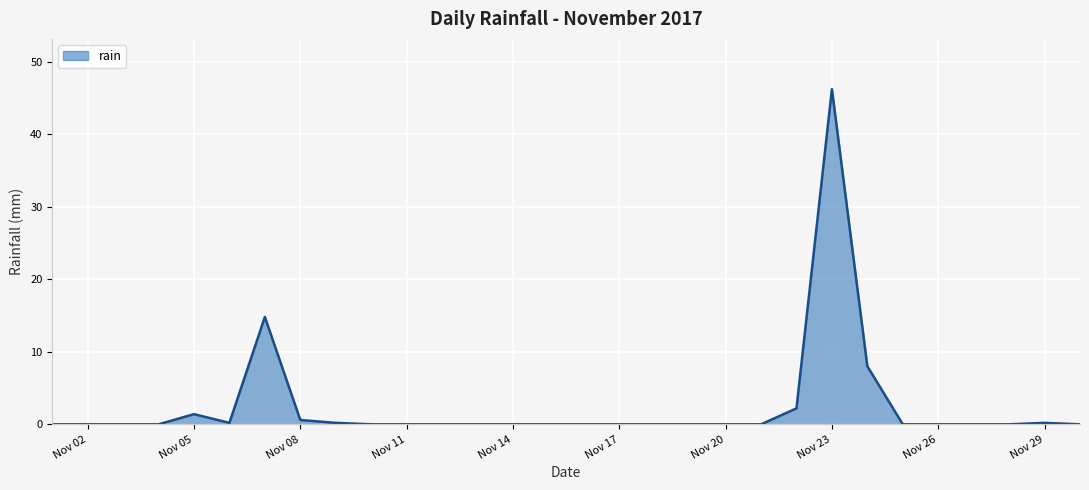

What is the greatest value displayed?

46.2